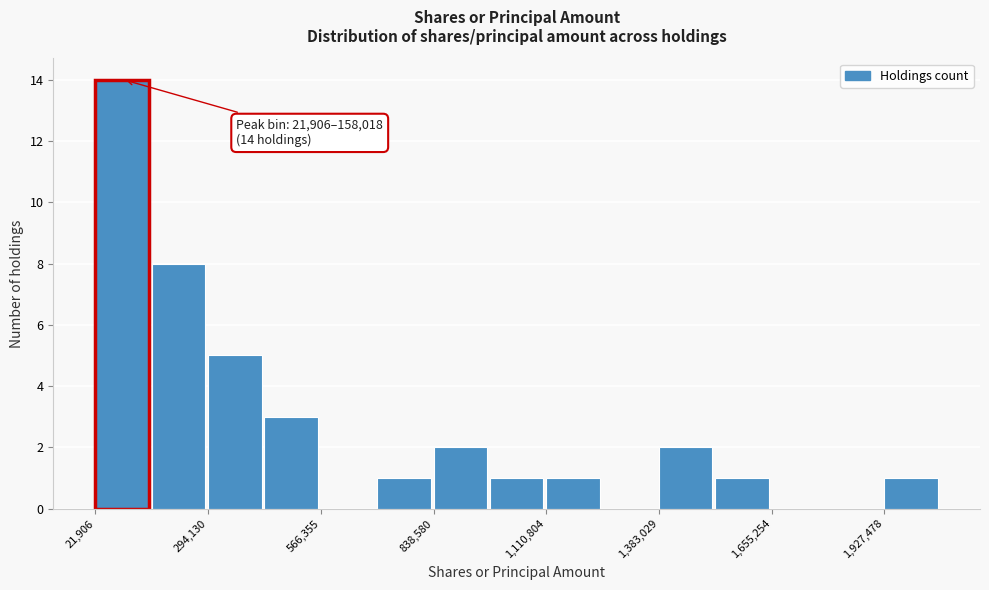

Around what value on the x-axis is the tallest bar? Give the approximate position of its centre, as read against the axis.

100000